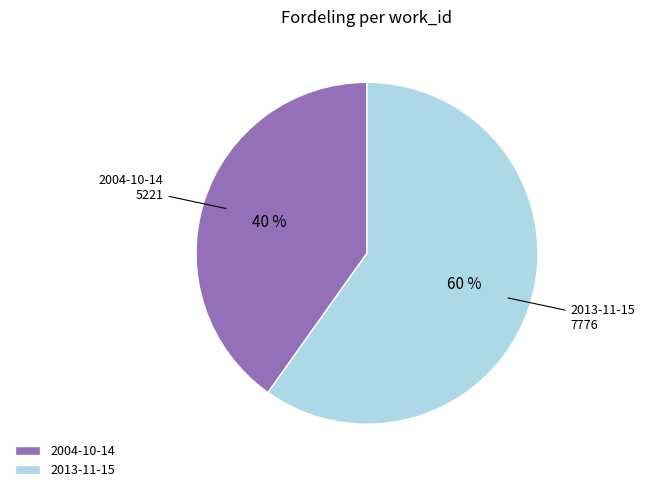

Which category has the smallest portion of the pie?

2004-10-14